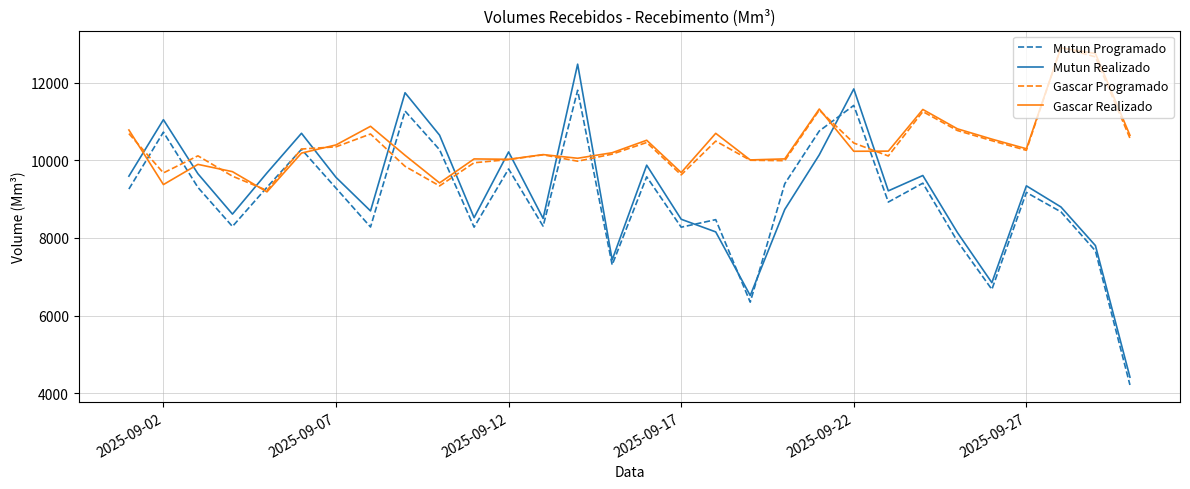

Which series has the widest spread of values?

Mutun Realizado